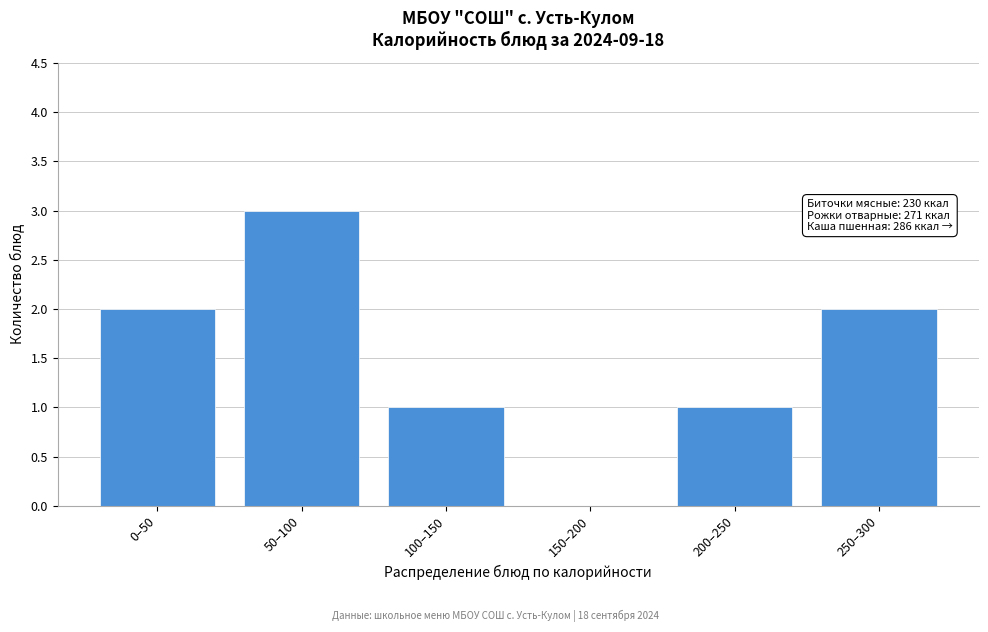

Reading left to right, extract all data points from this chart.

0–50=2	50–100=3	100–150=1	150–200=0	200–250=1	250–300=2